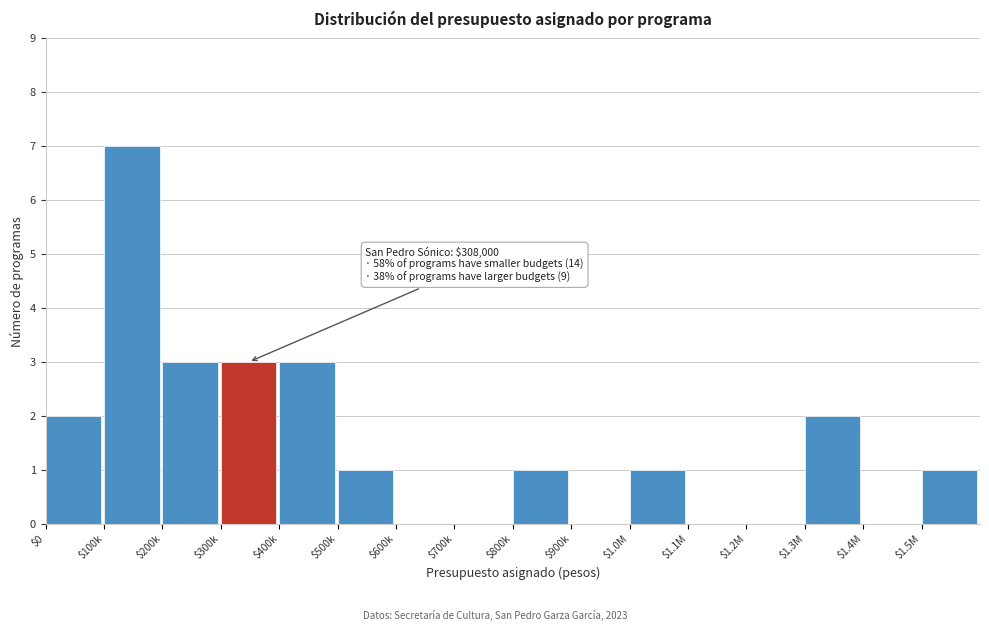

What value does the data have at $400k?

3